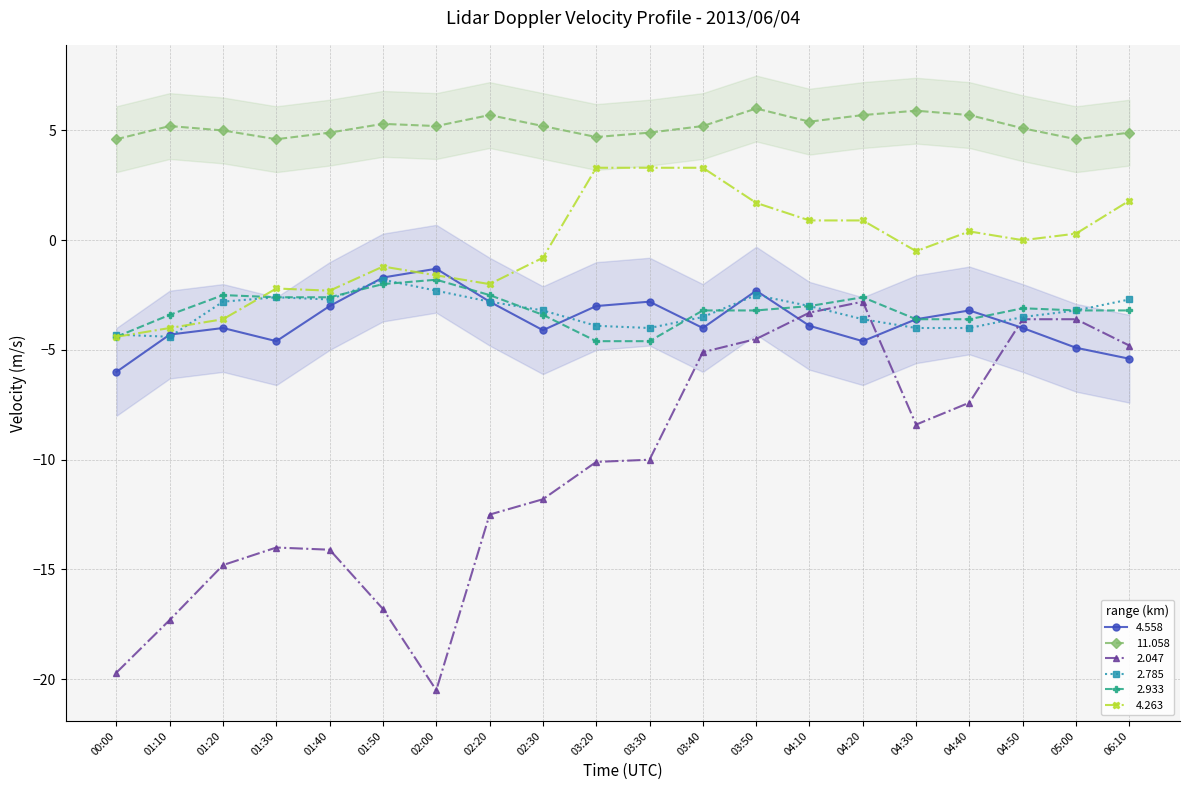

At which label is 2.933 closest to -3?

04:10